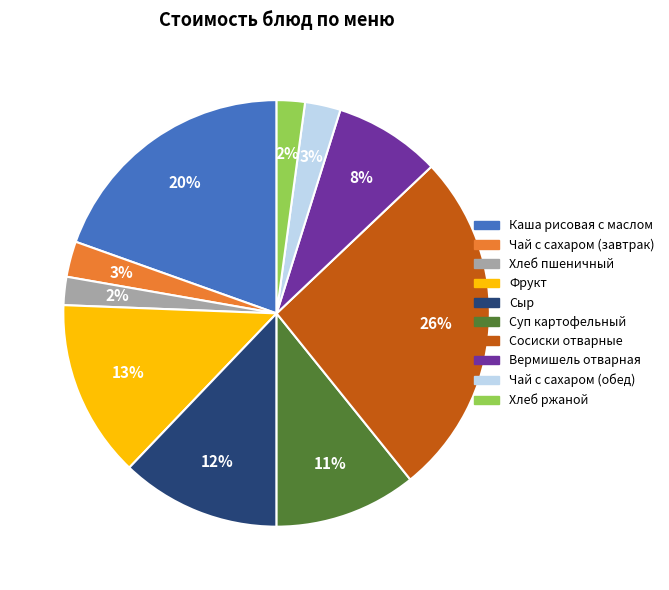

To the nearest percent, what is the difference between the largest and smallest slice percentages?

24%